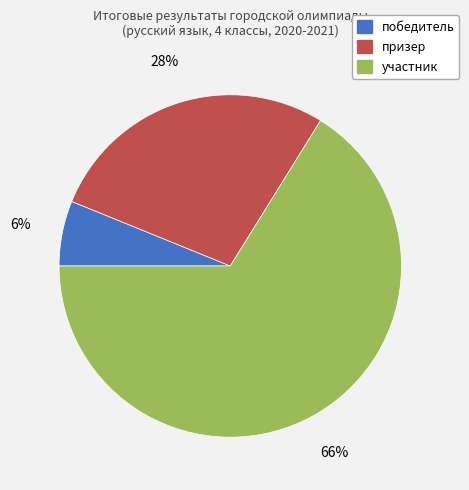

Which has a higher value, участник or победитель?

участник